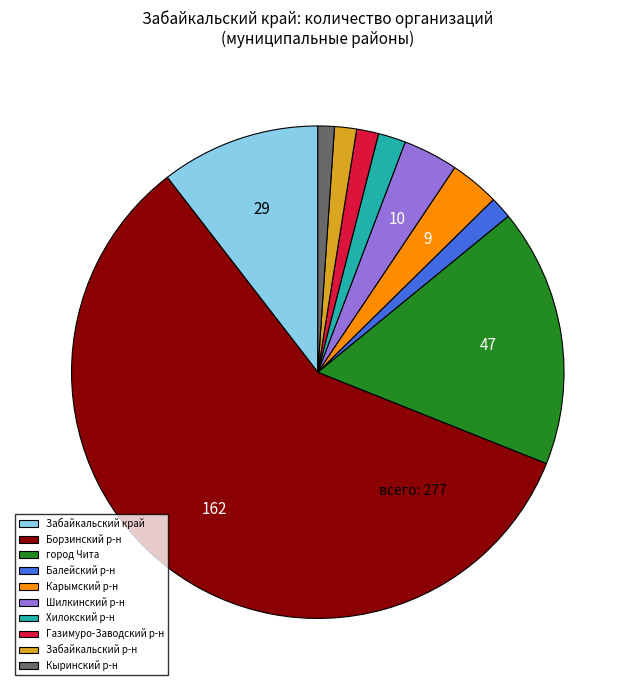

How many segments does this pie chart have?

10